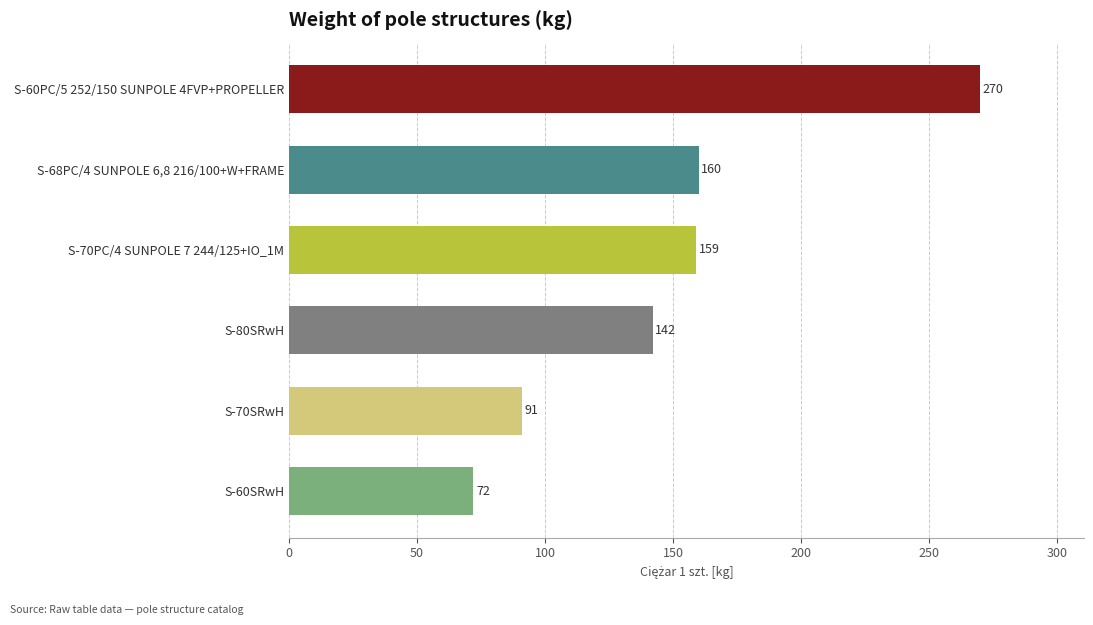

What is the difference between the maximum and minimum values?

198